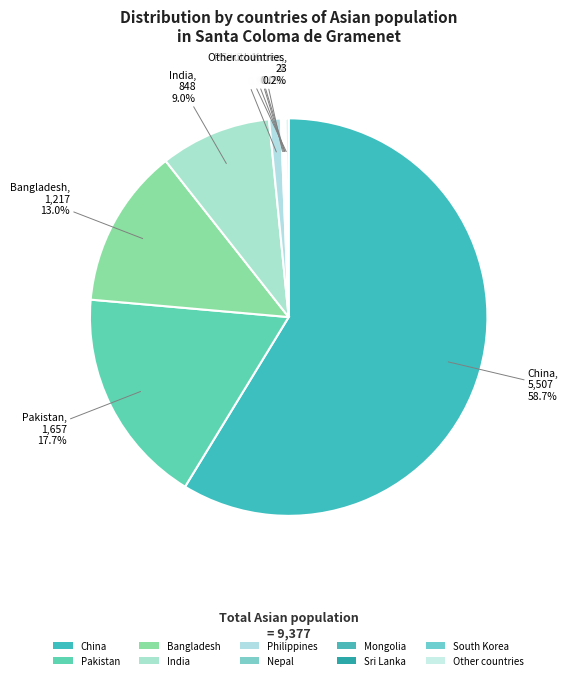

Count the number of slices in the pie.

10